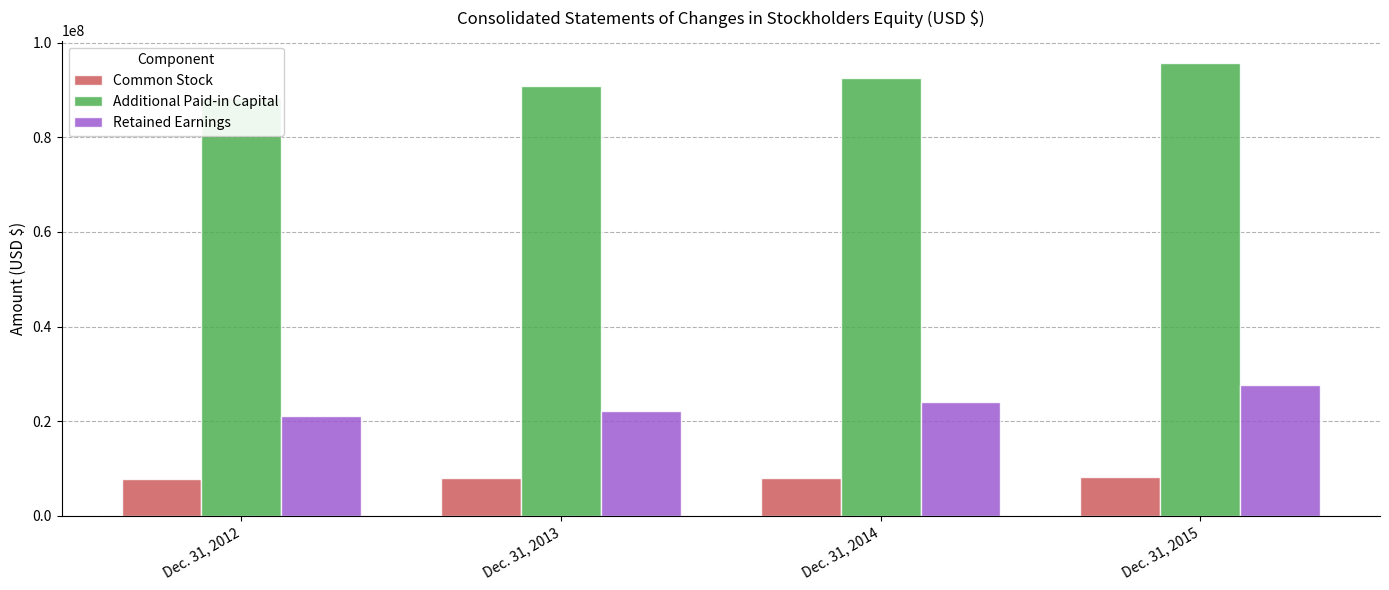

Which series has the largest total across all categories?

Additional Paid-in Capital